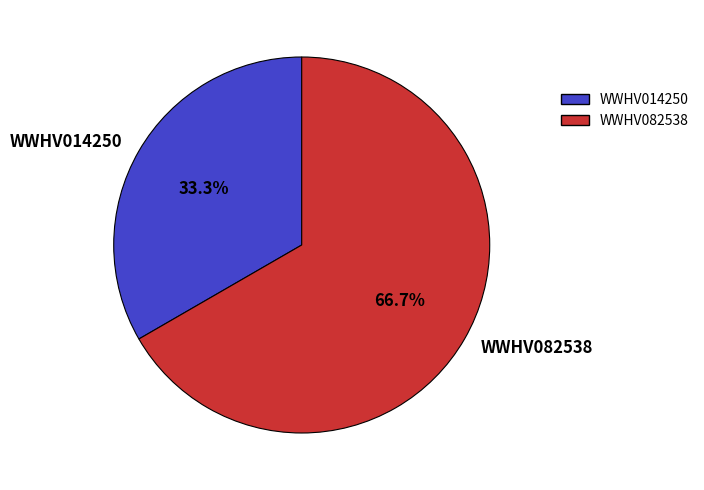

True or false: WWHV082538 accounts for 67% of the total.

True